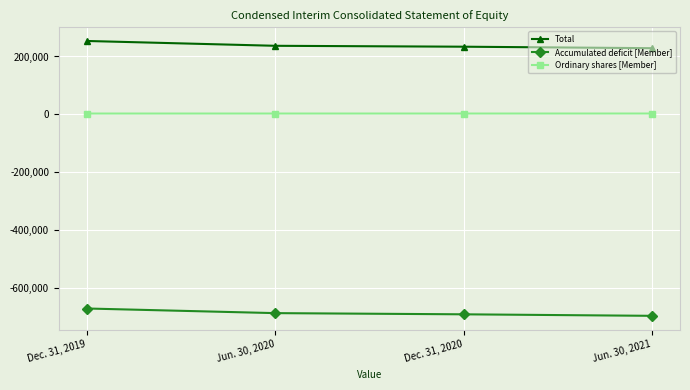

What is the difference between the maximum and second lowest values in the Total series?

19778